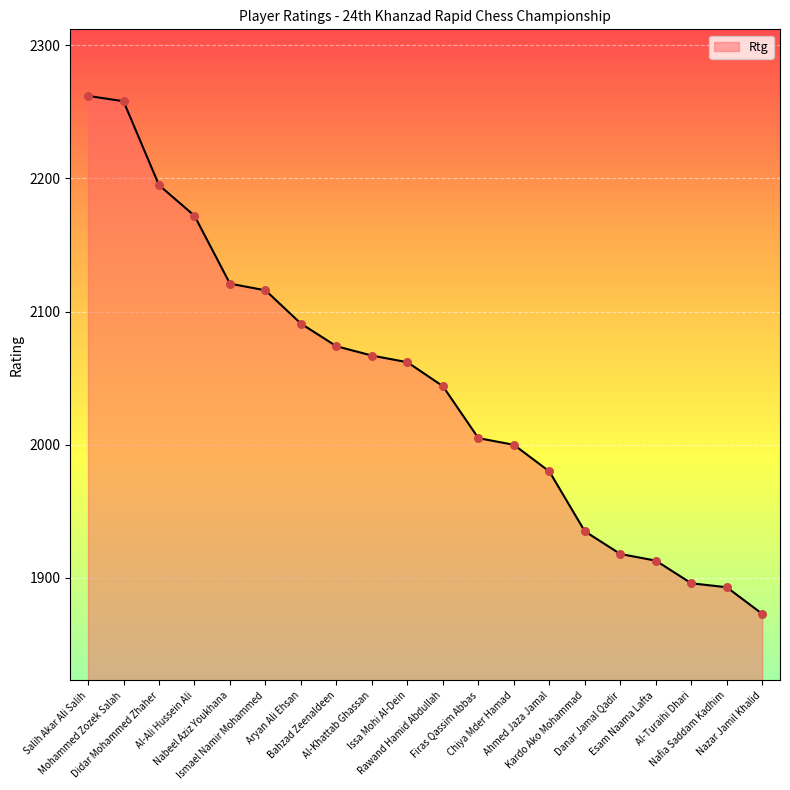

Approximately how many times larger is the value at Rawand Hamid Abdullah compared to Nabeel Aziz Youkhana?

1.0